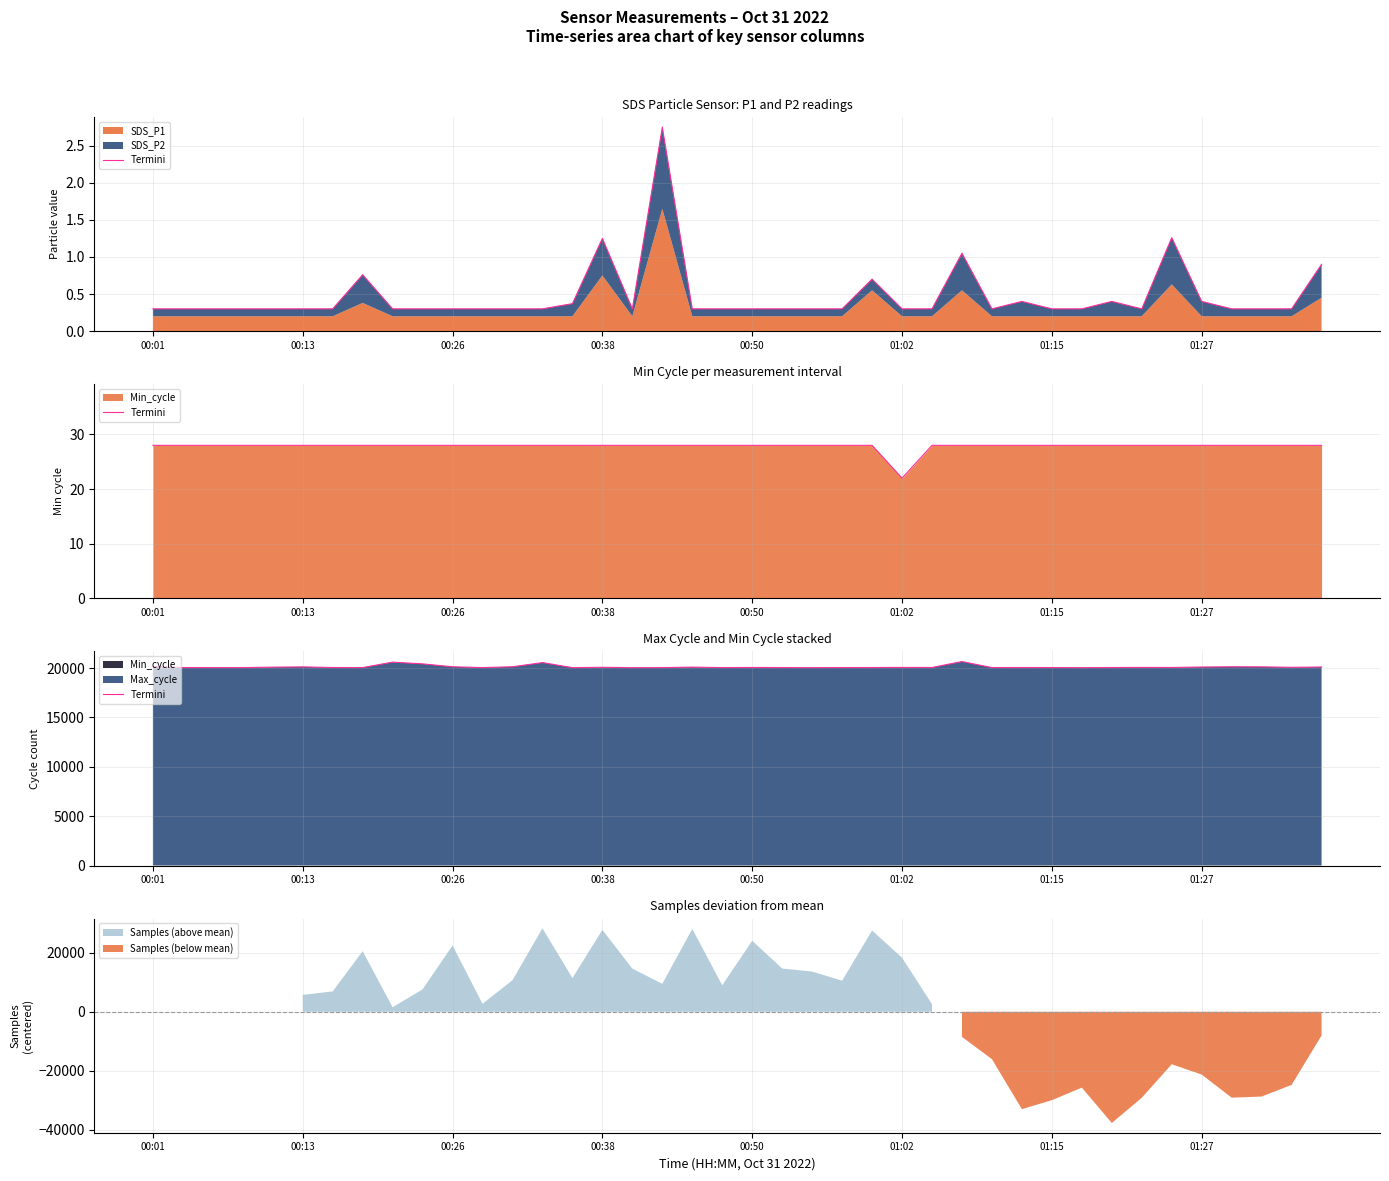

The chart shows a value of 20060 at 01:02. True or false?

True